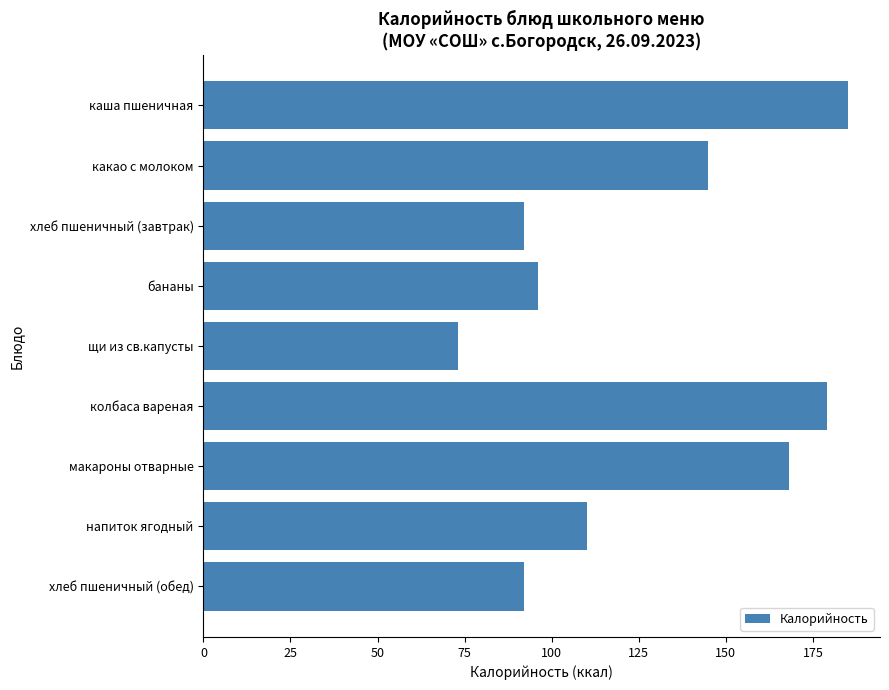

What is the ratio of the value at хлеб пшеничный (завтрак) to the value at макароны отварные?

0.5